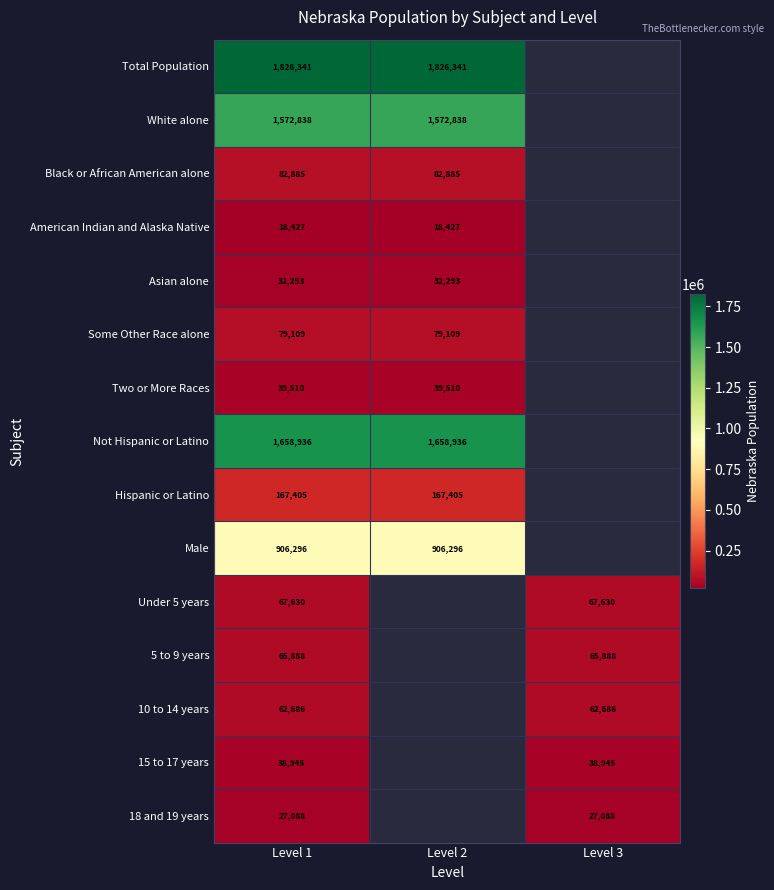

Which has a higher value, Level 3 or Level 2?

Level 2